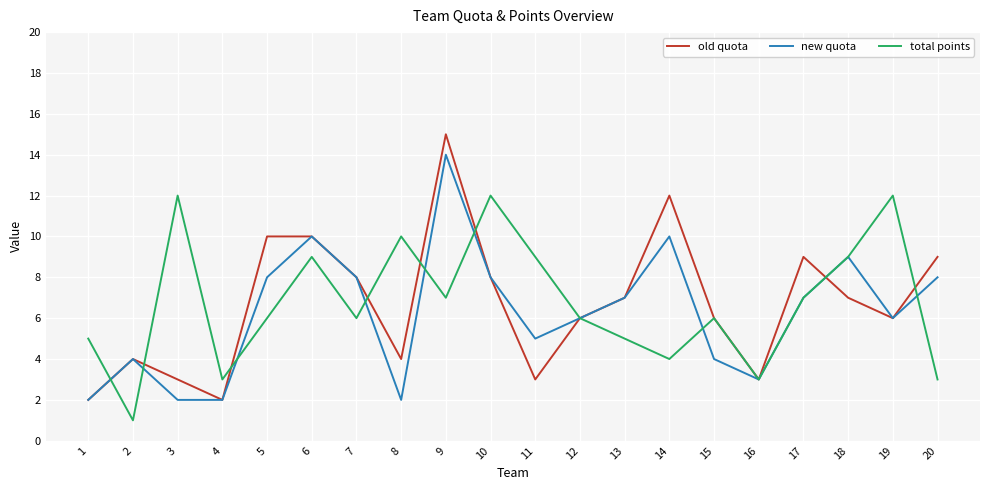

What is the spread (max minus min) of values at 14?

8